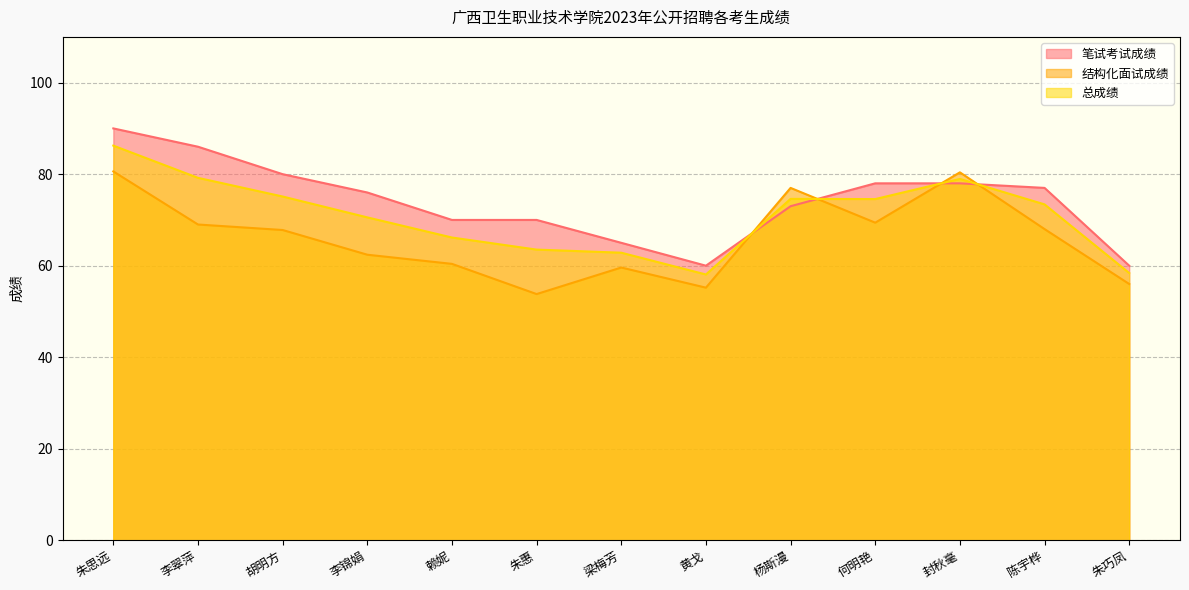

Where is the first local minimum for 总成绩?

黄戈